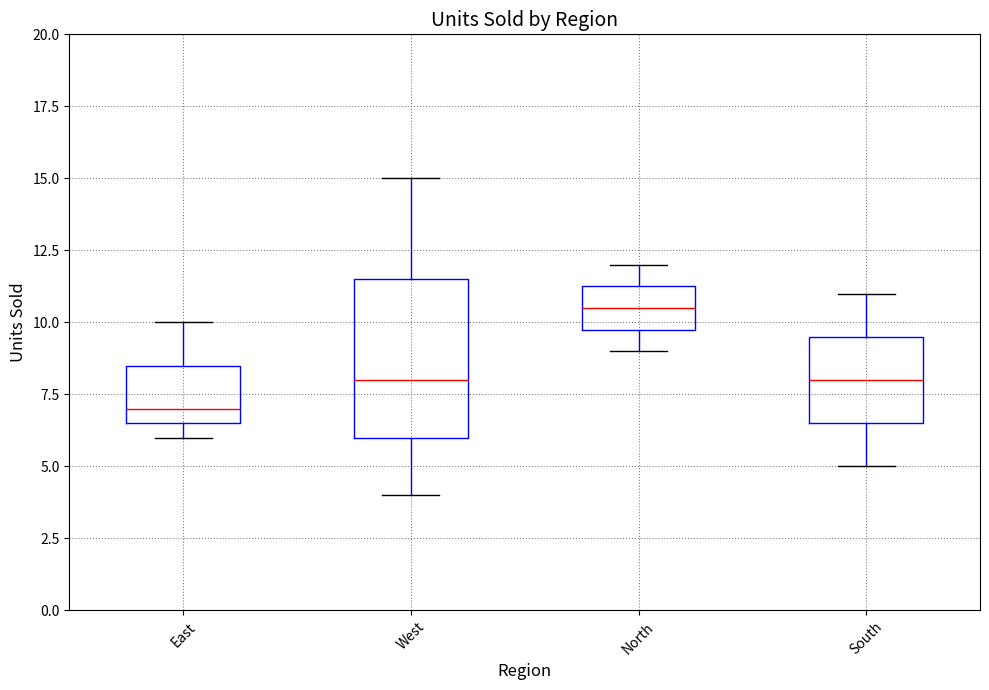

Reading left to right, read every box against the y-axis: the position of its median line, the range the box covers, and the ends of its whiskers. The values are not printed on the chart, so give them approximately, as read against the axis.

East: median 7.0, box 6.5 to 8.5, whiskers 6.0 to 10.0
West: median 8.0, box 6.0 to 11.5, whiskers 4.0 to 15.0
North: median 10.5, box 10.0 to 11.5, whiskers 9.0 to 12.0
South: median 8.0, box 6.5 to 9.5, whiskers 5.0 to 11.0